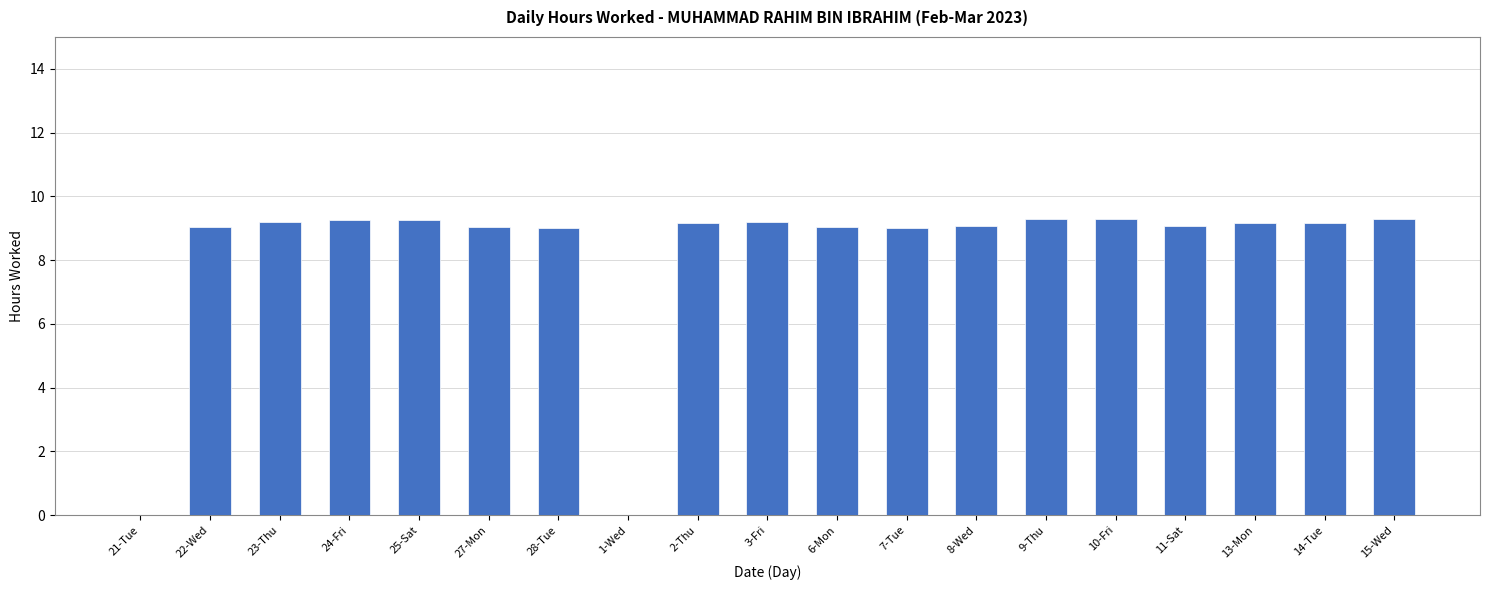

Approximately how many times larger is the value at 3-Fri compared to 22-Wed?

1.0